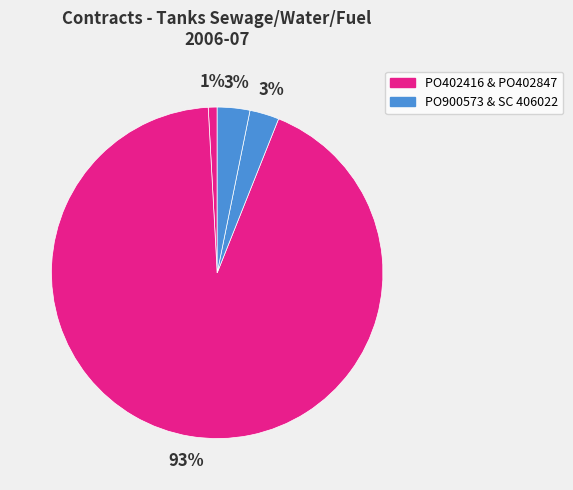

Count the number of slices in the pie.

4